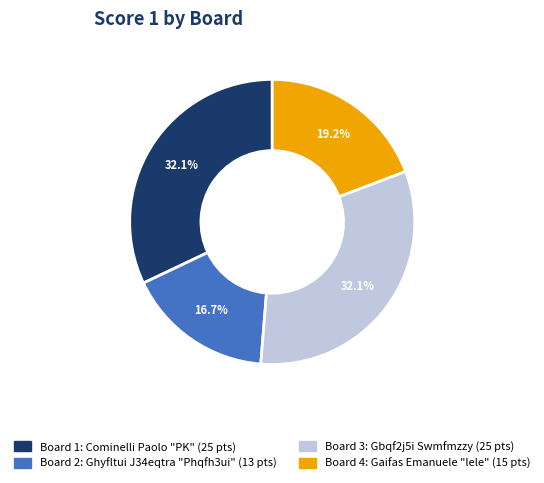

Does any single category account for the majority?

No